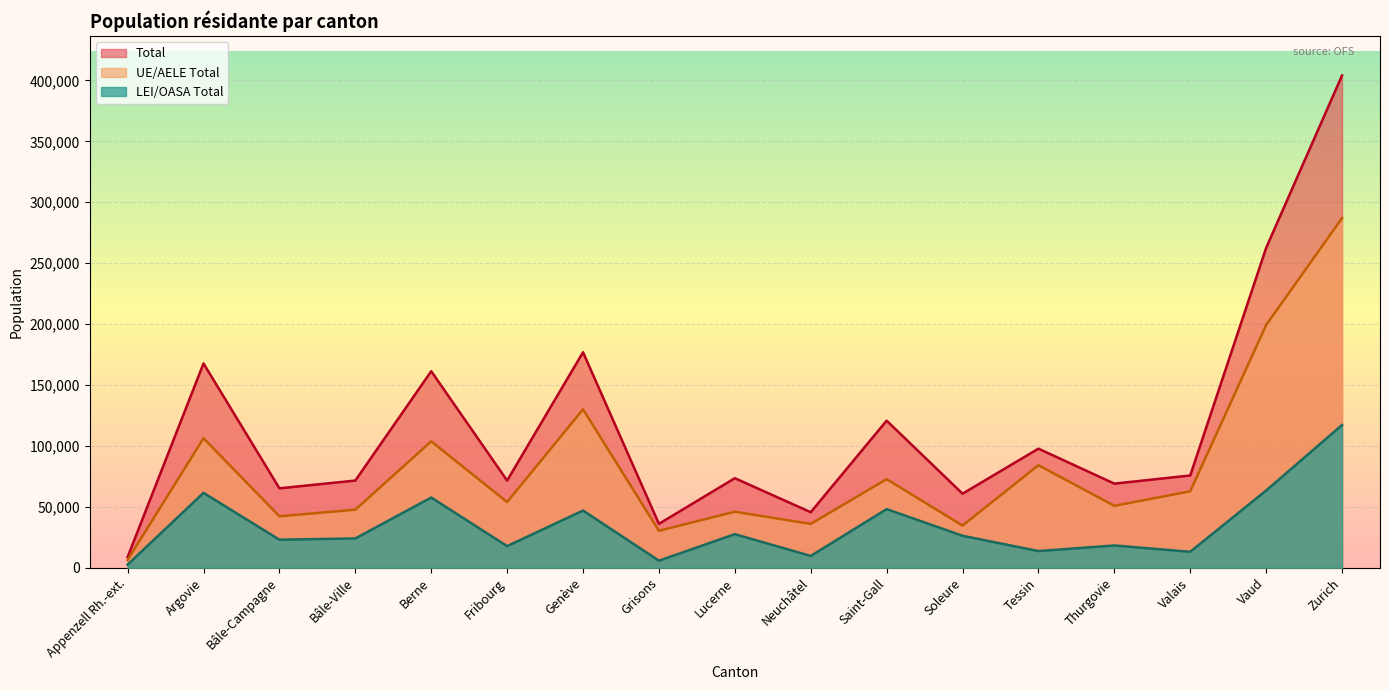

At how many categories does at least one series exceed 112309?

6